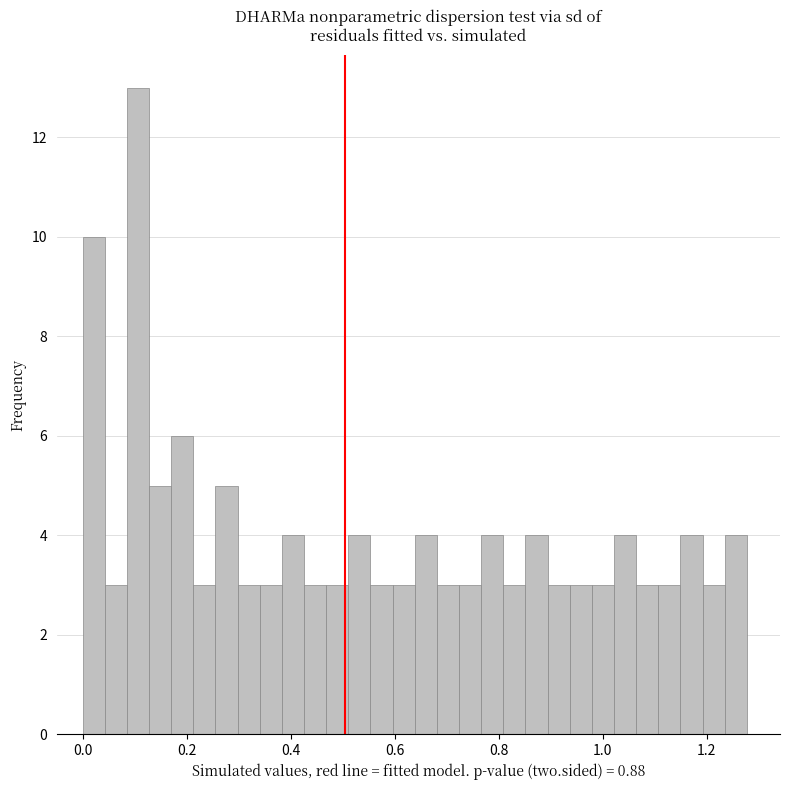

Around what value on the x-axis is the tallest bar? Give the approximate position of its centre, as read against the axis.

0.10